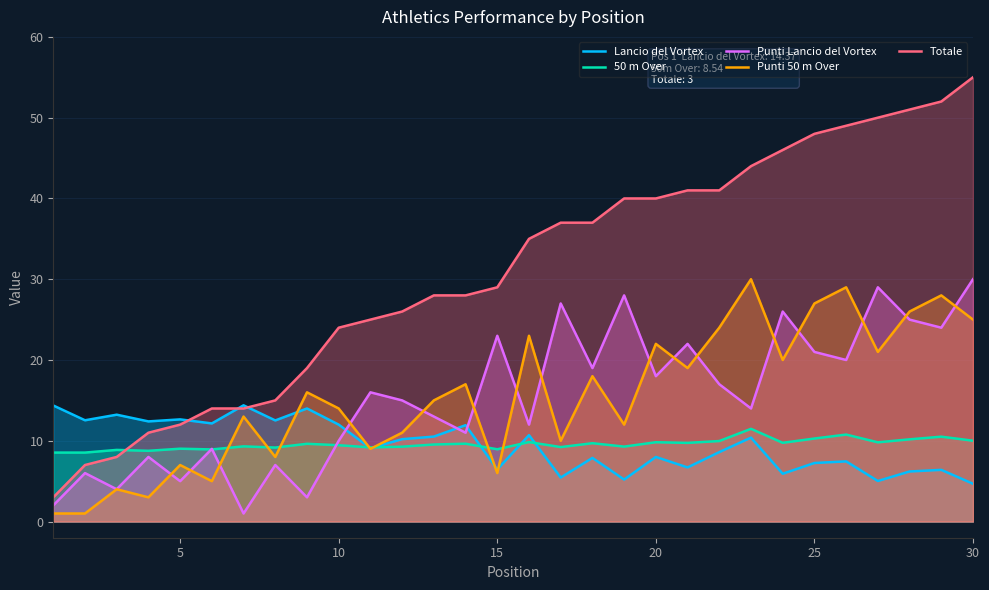

The value of Punti Lancio del Vortex at 21 is 25.7. True or false?

False